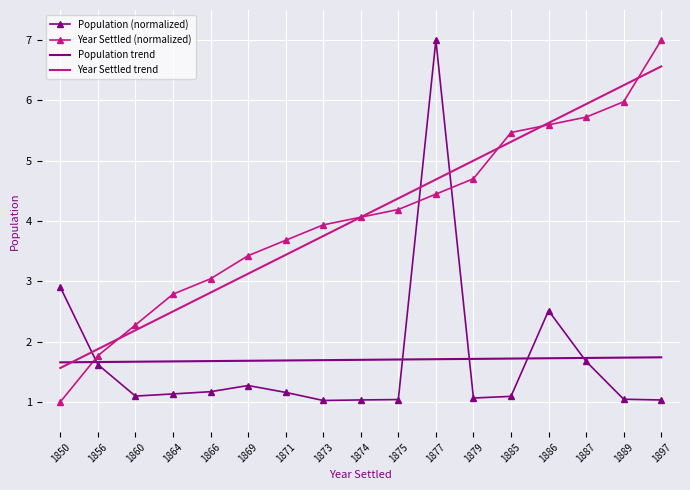

Is the value of Population trend at 1897 greater than the value of Year Settled trend at 1864?

No